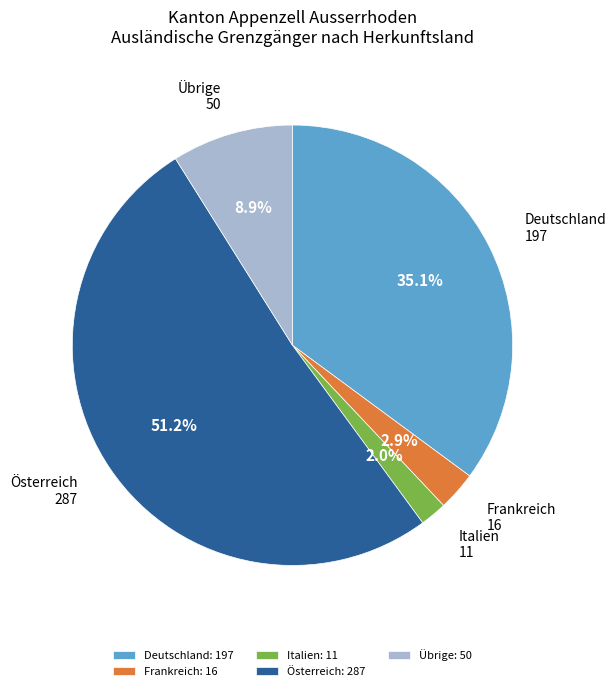

To the nearest percent, what is the combined percentage of Übrige and Österreich?

60%